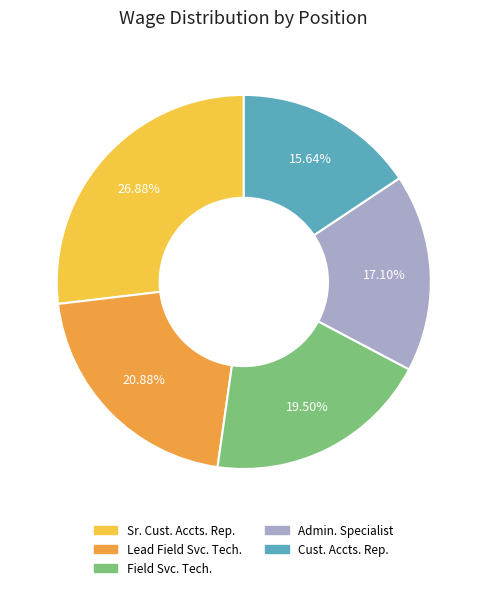

Is there a majority slice in this chart?

No